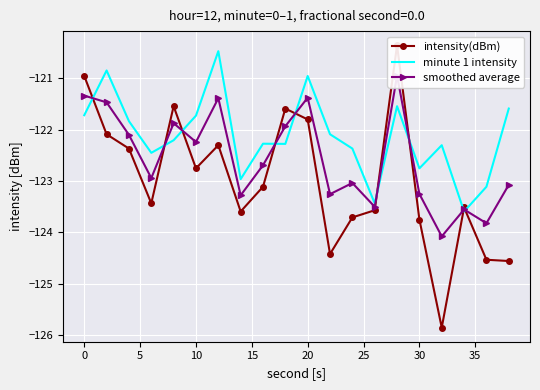

What is the value of the intensity(dBm) point at the 7th from the left?

-122.3